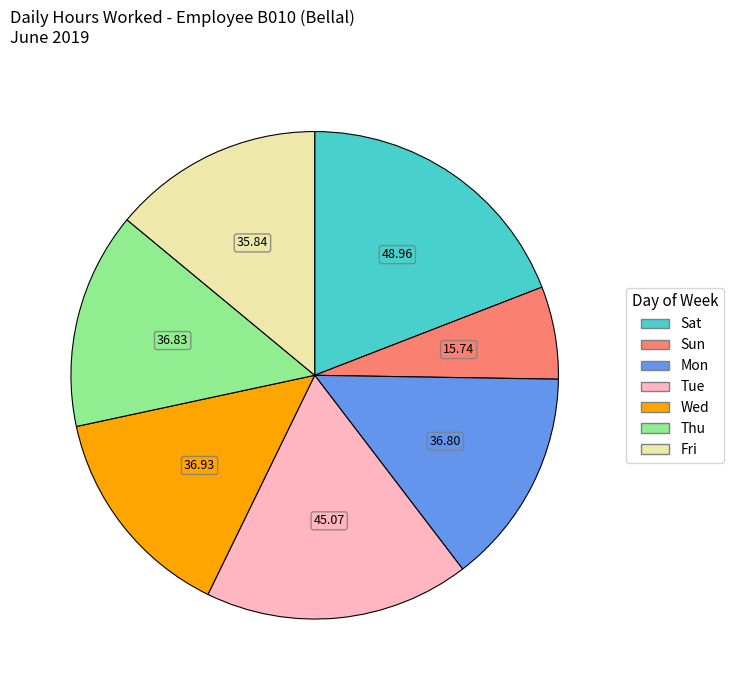

Is there a majority slice in this chart?

No